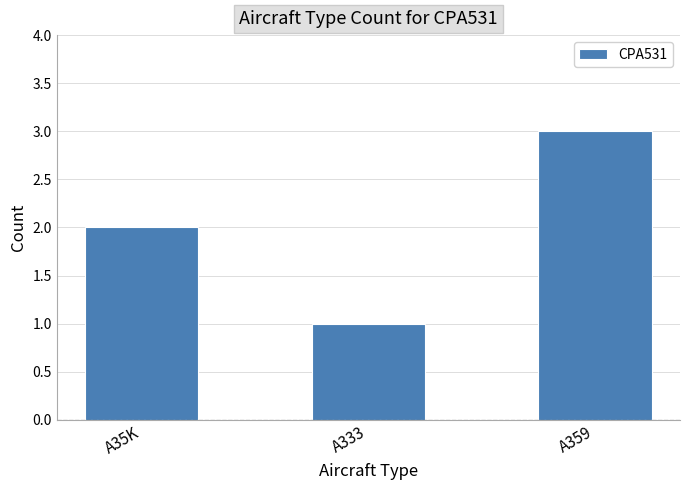

The chart shows a value of 1 at A35K. True or false?

False